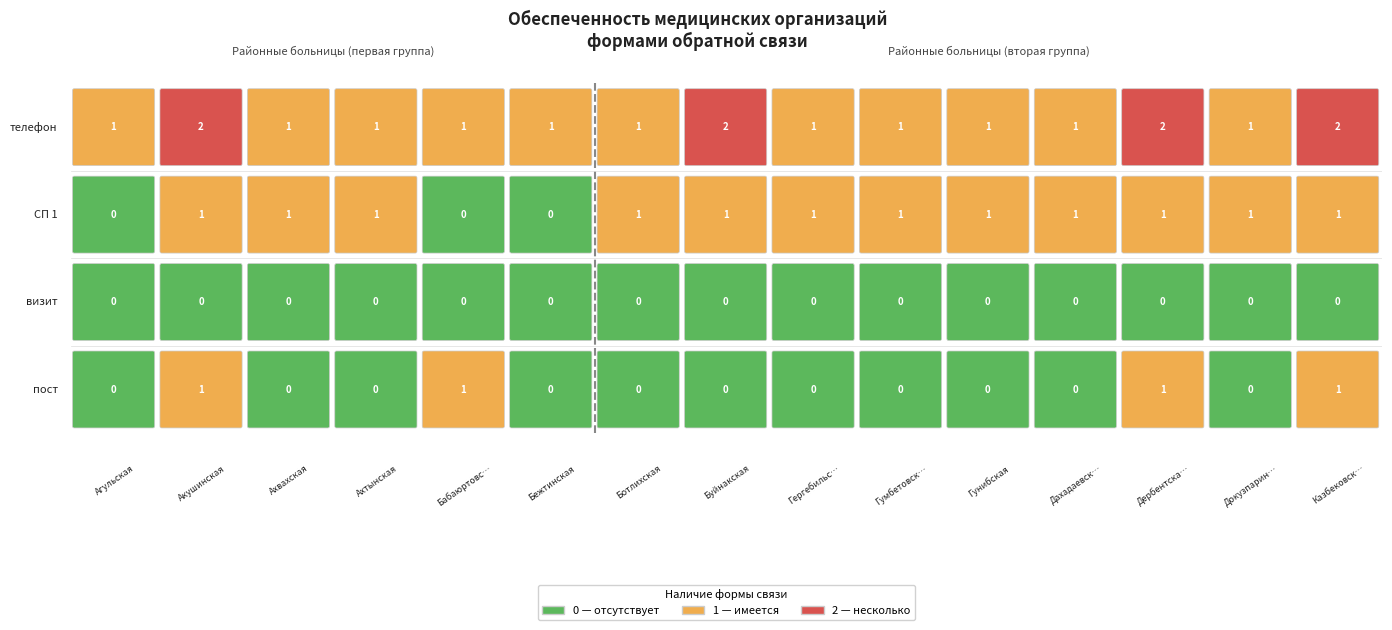

The телефон series shows 1 at пост. True or false?

False